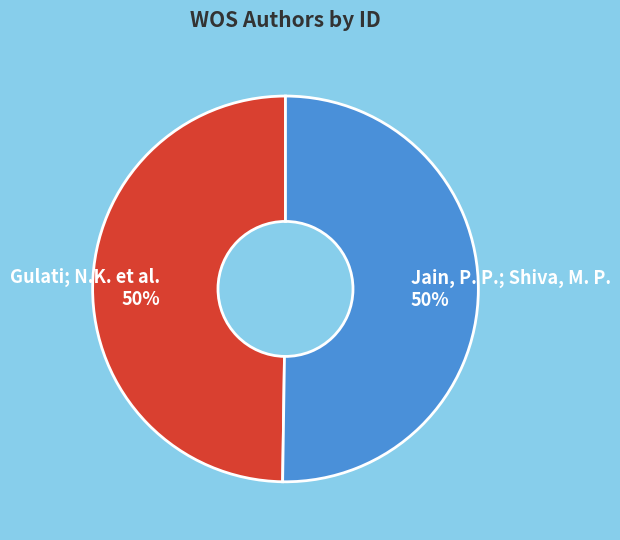

How many segments does this pie chart have?

2